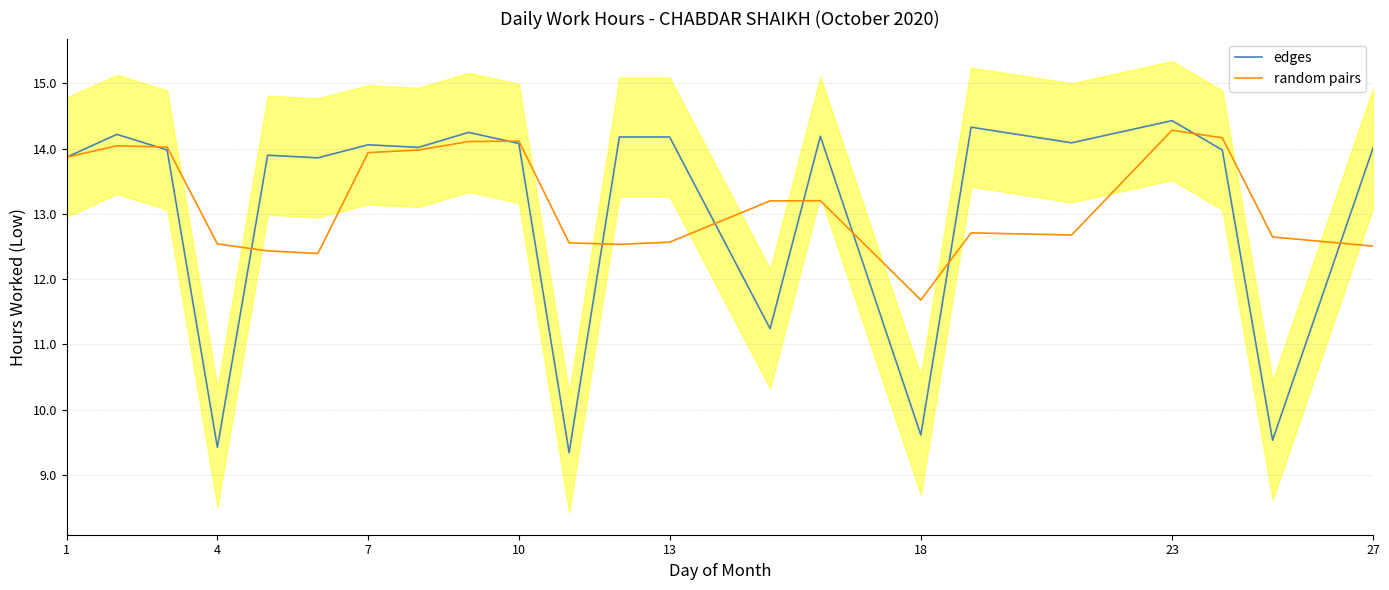

How many interior local valleys does the random pairs series have?

4